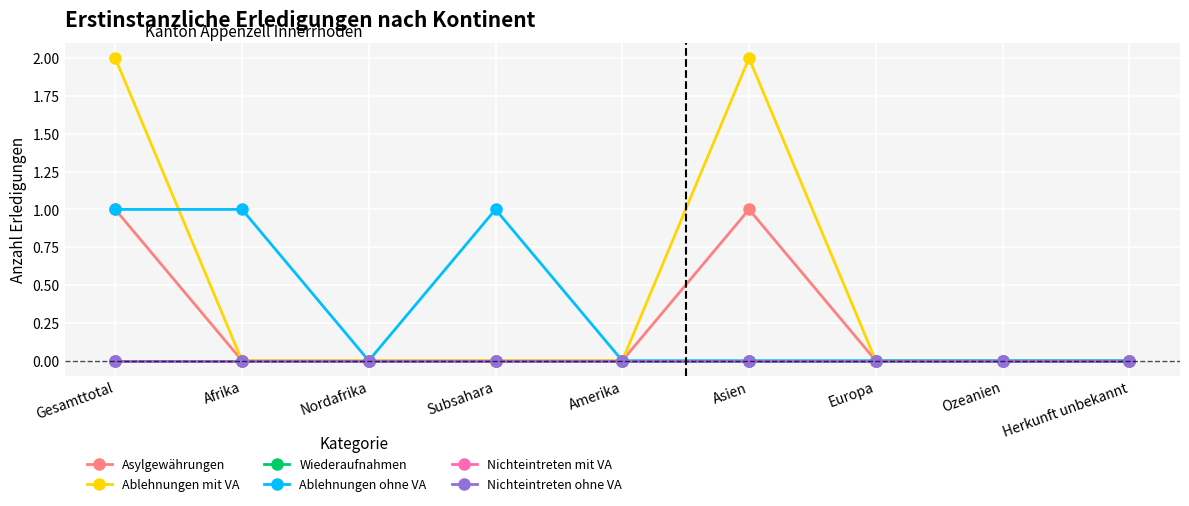

Is this an area chart (filled region under the line)?

No